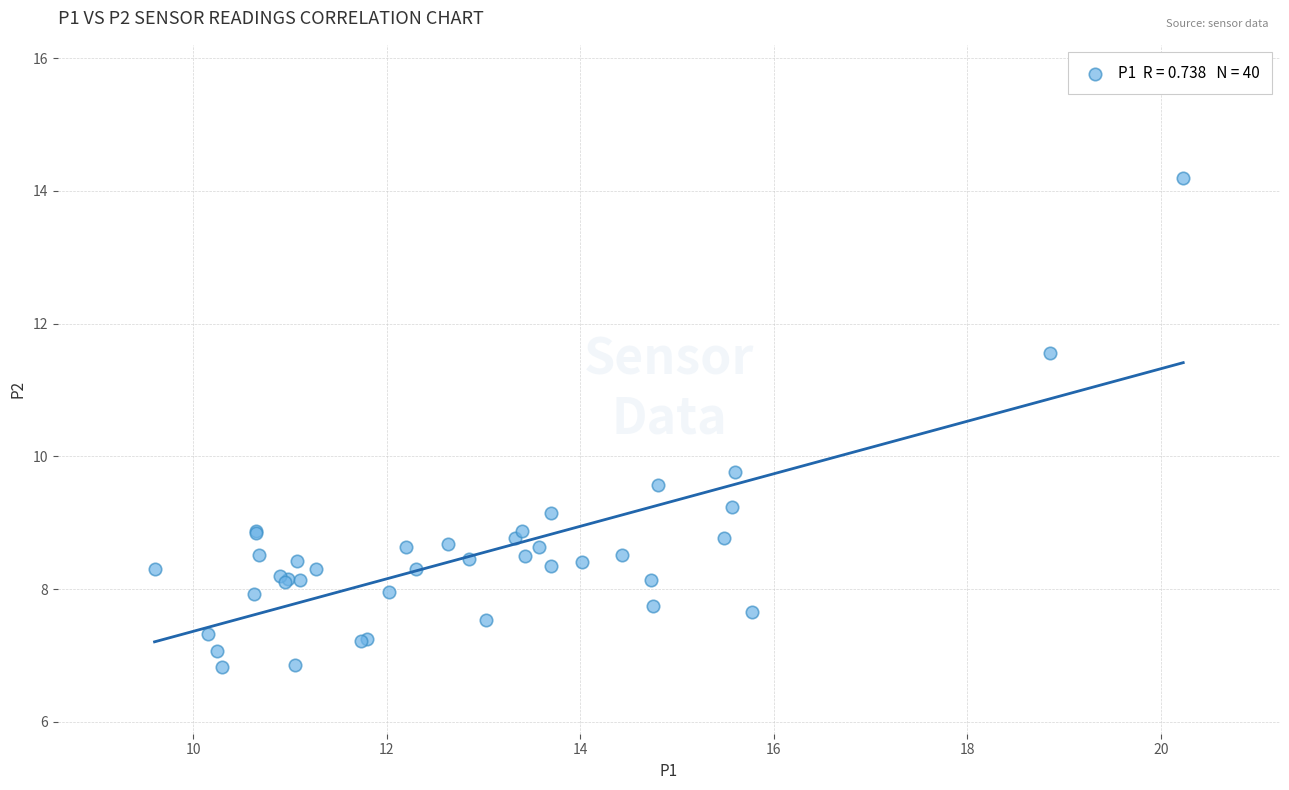

What Y value in the scatter plot is closest to 10?

9.8